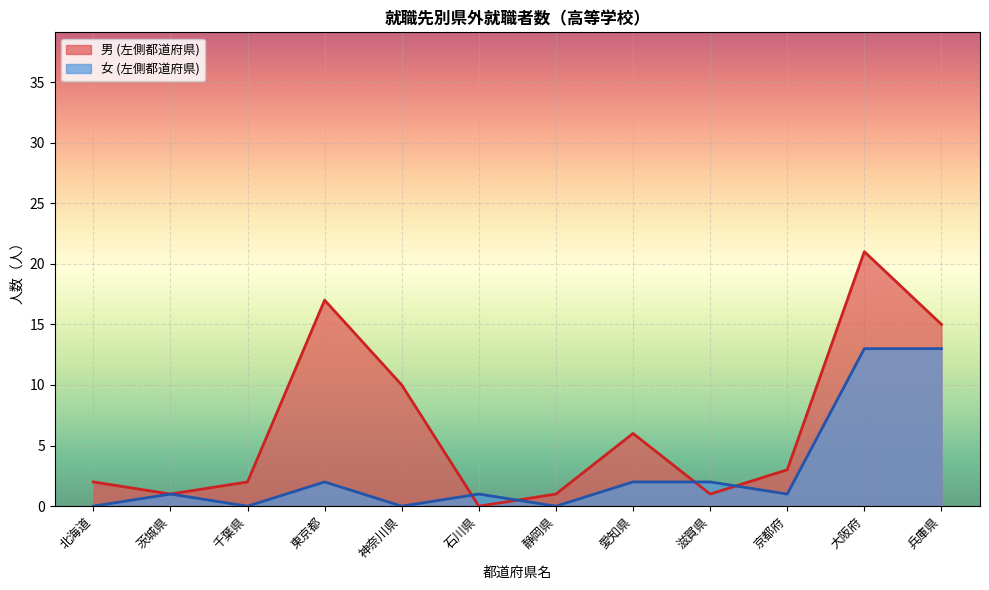

At which label does 男 (左側都道府県) reach its peak?

大阪府